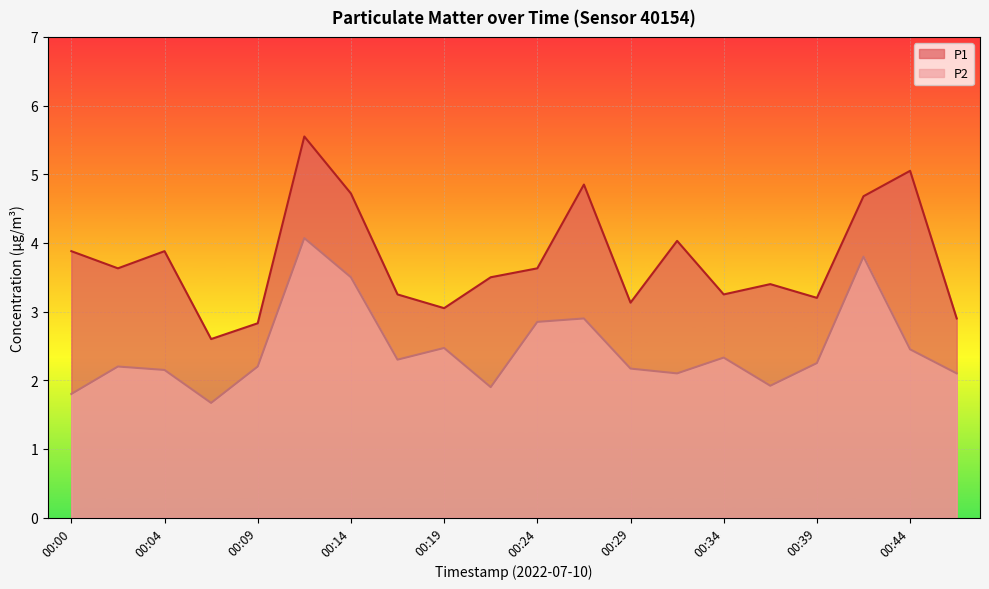

At how many categories does at least one series exceed 4?

6